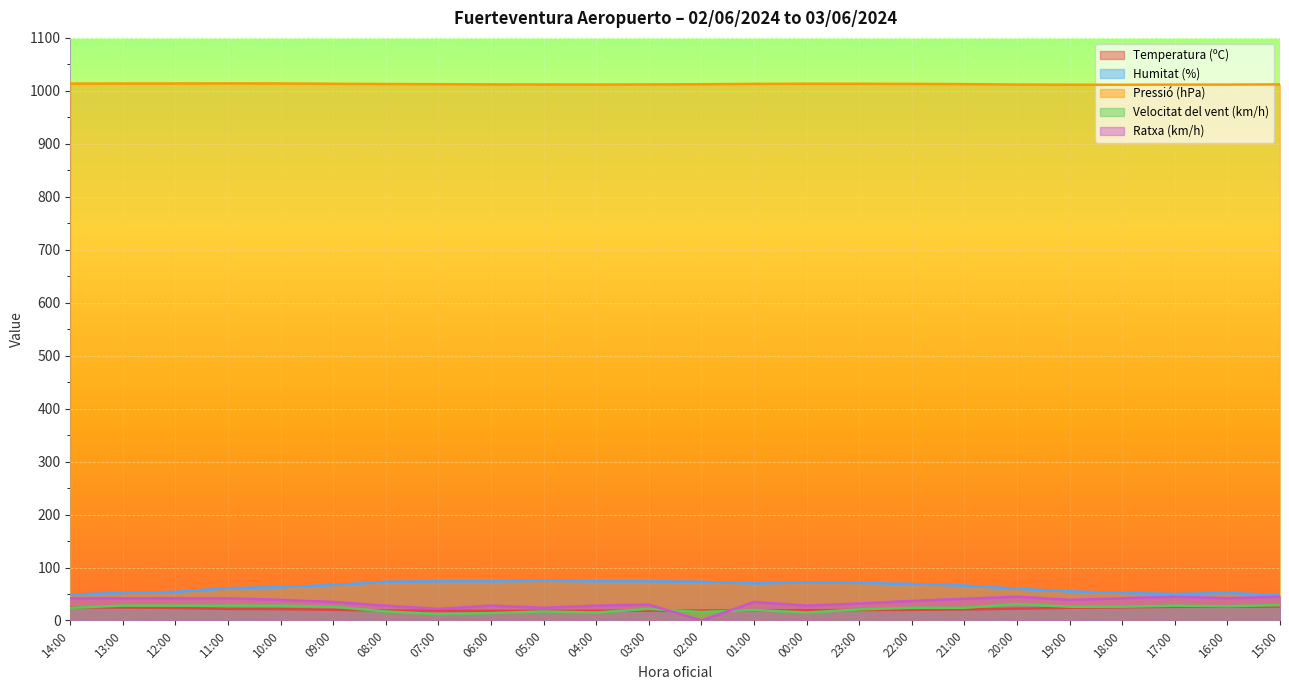

Is it true that Humitat (%) equals 52.0 at 13:00?

True